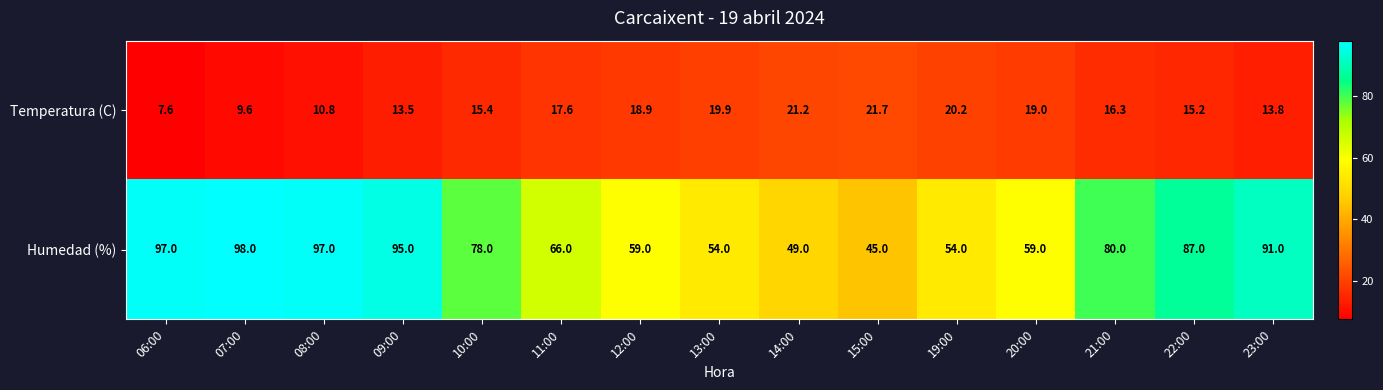

What is the sum of all Humedad (%) values?

1109.0